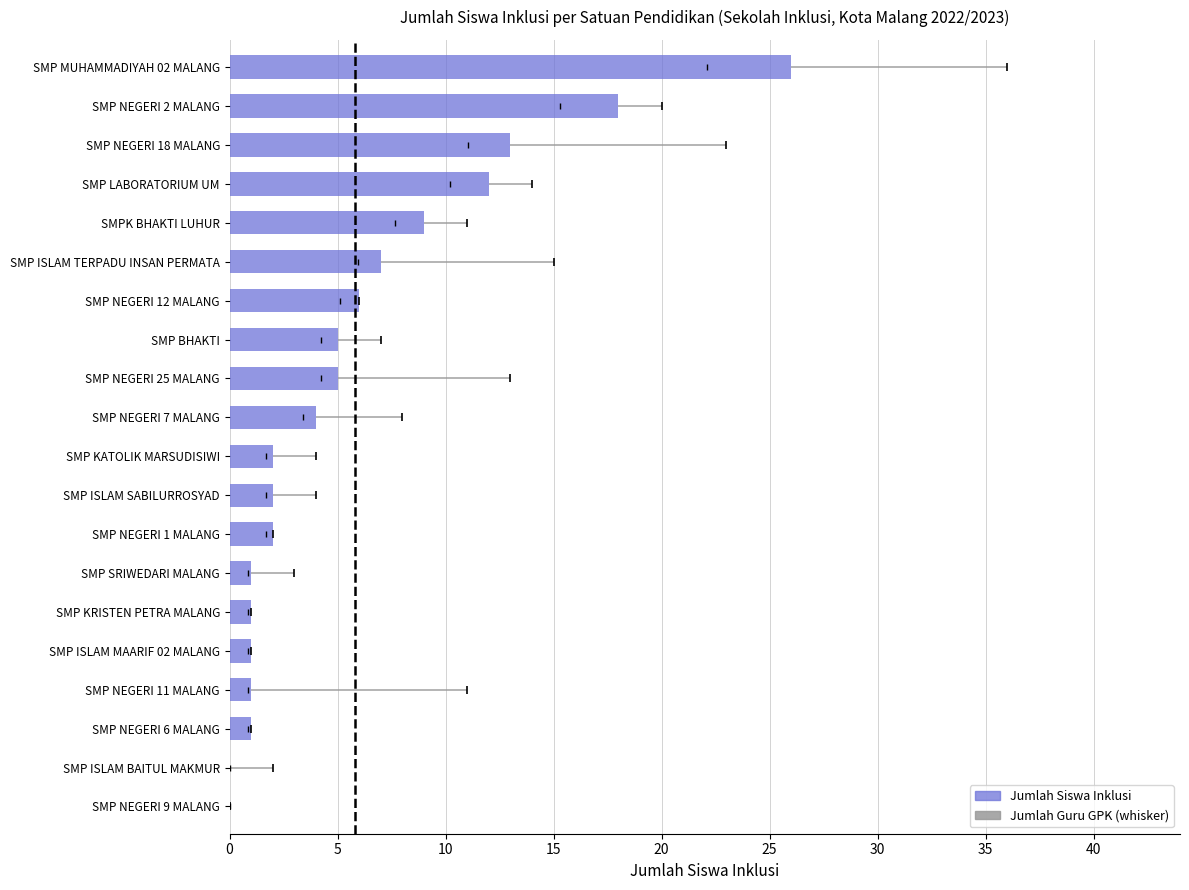

Where is the data nearest to the value 13?

SMP NEGERI 18 MALANG